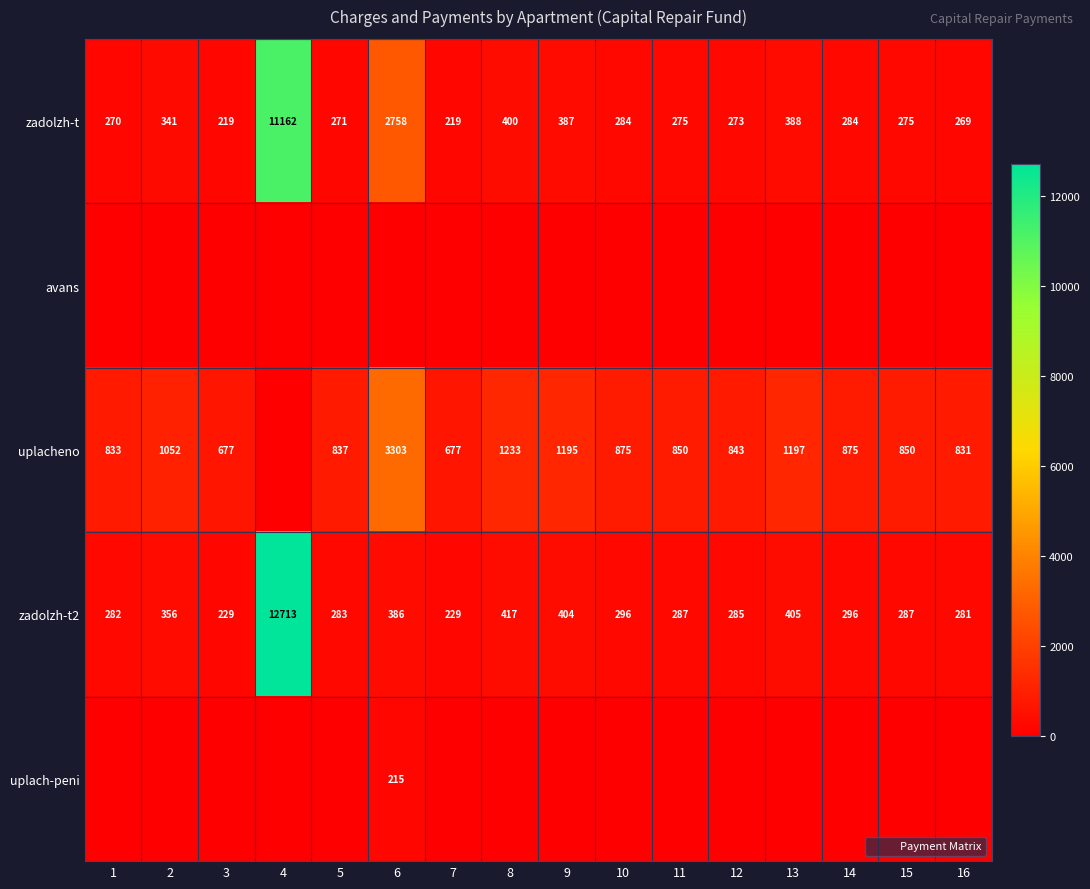

The zadolzh-t series shows 168 at 12. True or false?

False